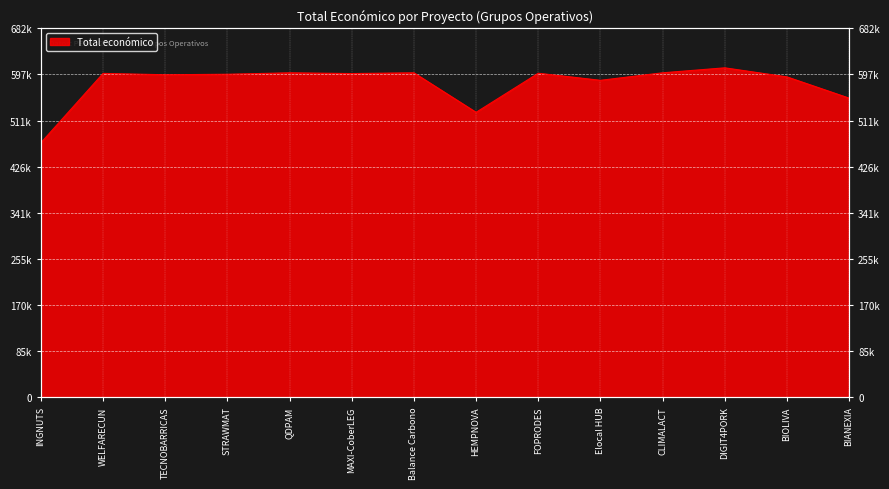

At which category does the data reach its first local peak?

WELFARECUN